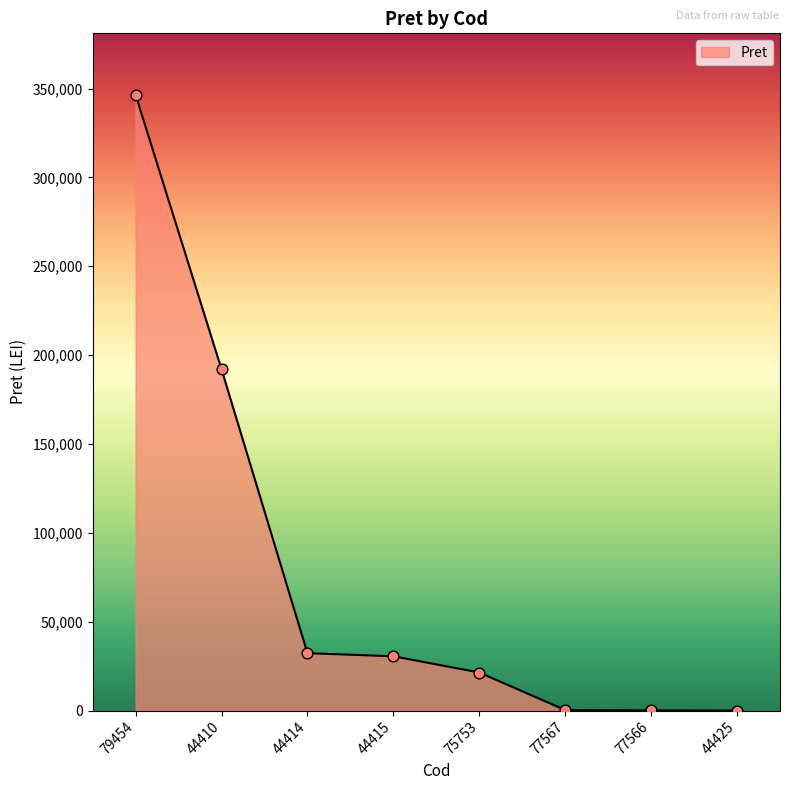

What is the ratio of the value at 77566 to the value at 44425?

1.9